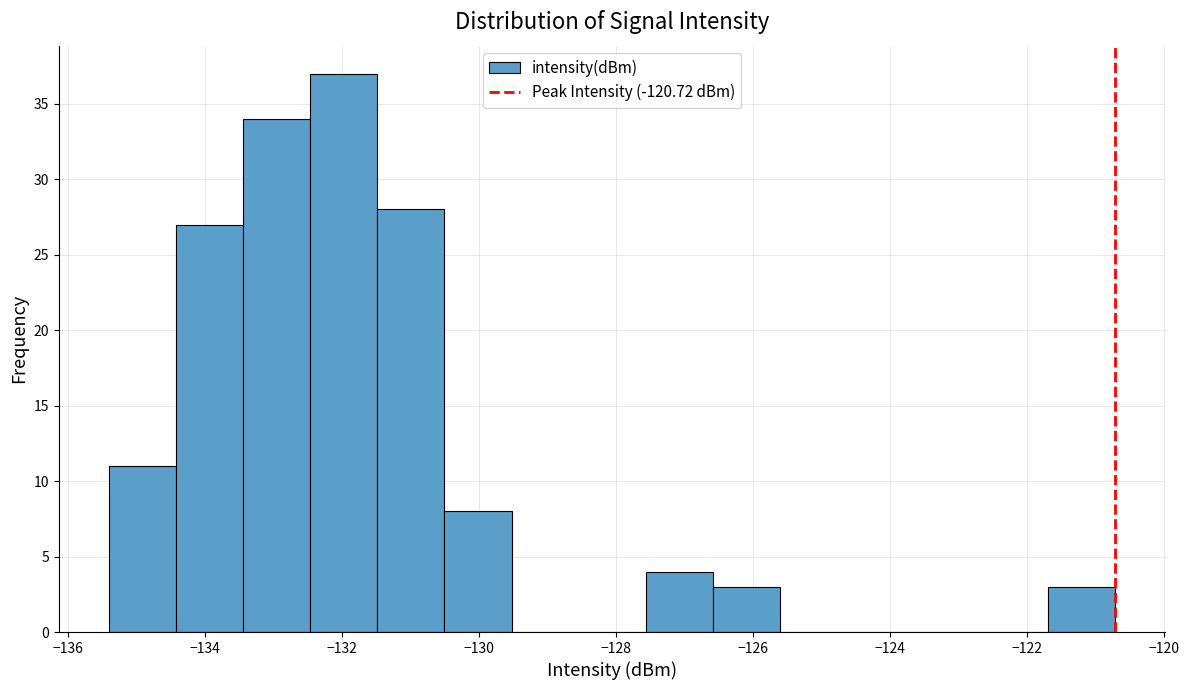

Reading left to right, transcribe this chart: for each bar, give the range it covers on the x-axis and its height. Neither the bar edges nor the heights are printed on the chart, so give them approximately, as read against the axes.

-135.4 to -134.4: 11
-134.4 to -133.4: 27
-133.4 to -132.4: 34
-132.4 to -131.4: 37
-131.4 to -130.6: 28
-130.6 to -129.6: 8
-129.6 to -128.6: 0
-128.6 to -127.6: 0
-127.6 to -126.6: 4
-126.6 to -125.6: 3
-125.6 to -124.6: 0
-124.6 to -123.6: 0
-123.6 to -122.6: 0
-122.6 to -121.6: 0
-121.6 to -120.8: 3